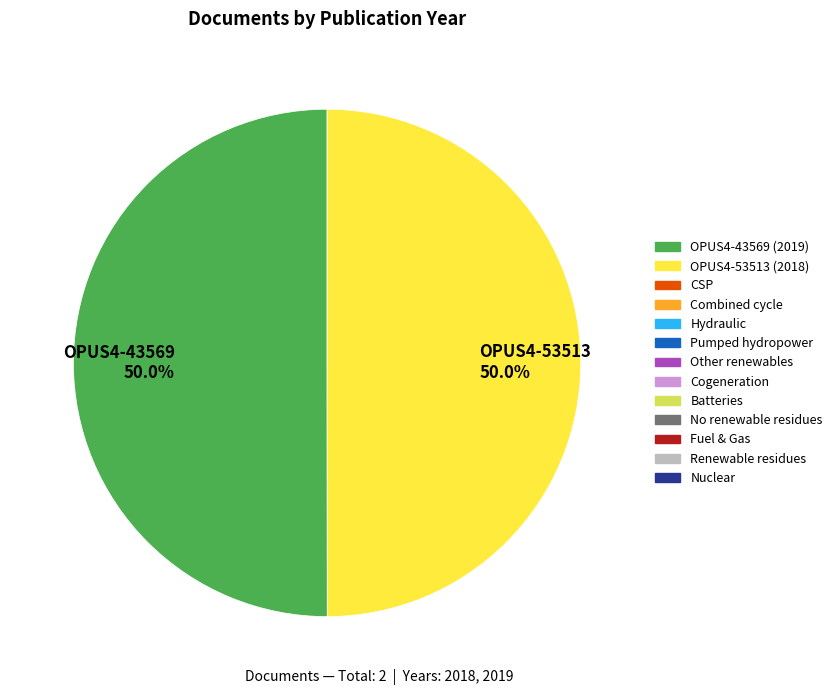

What portion of the pie excludes OPUS4-53513 50.0%?

50.0%